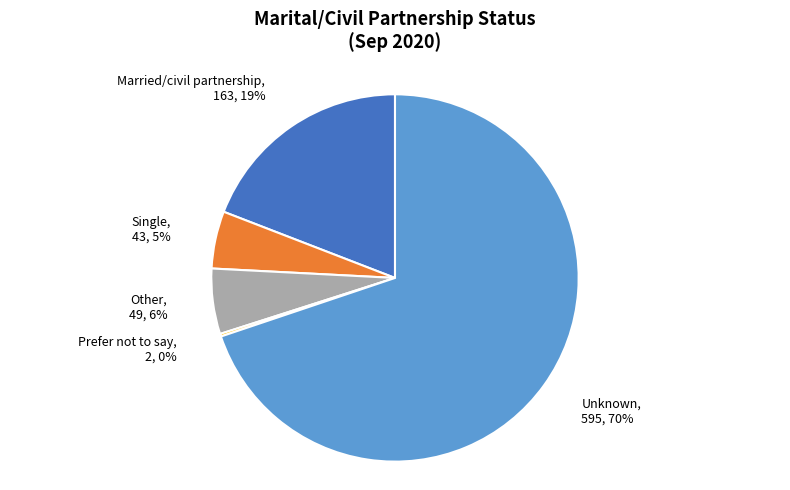

The Married/civil partnership slice represents 19% of the pie. True or false?

True